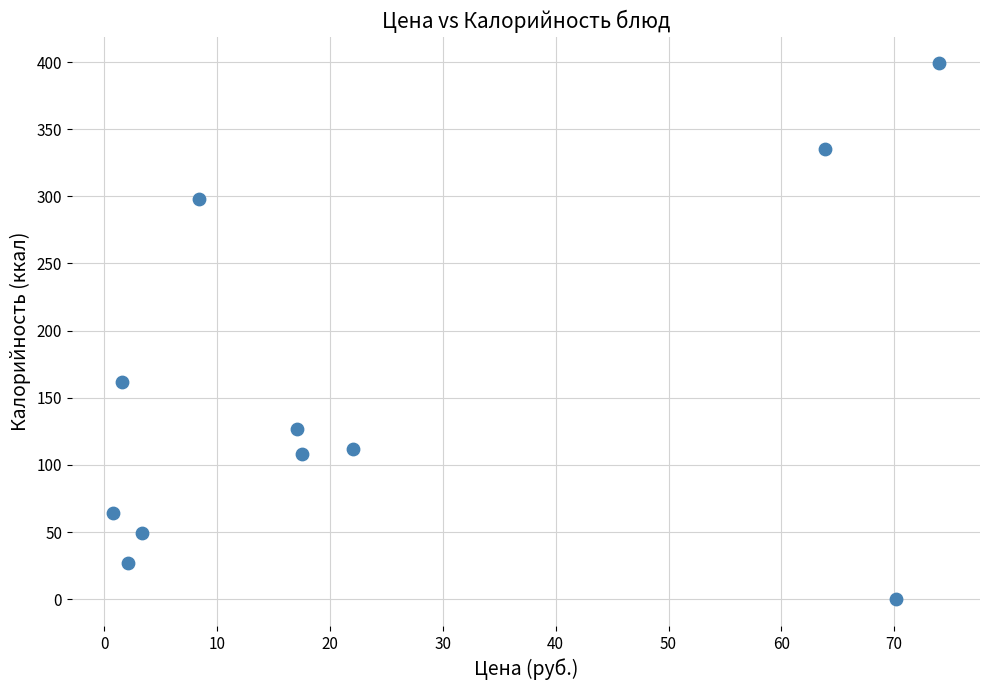

What is the average Y value?

153